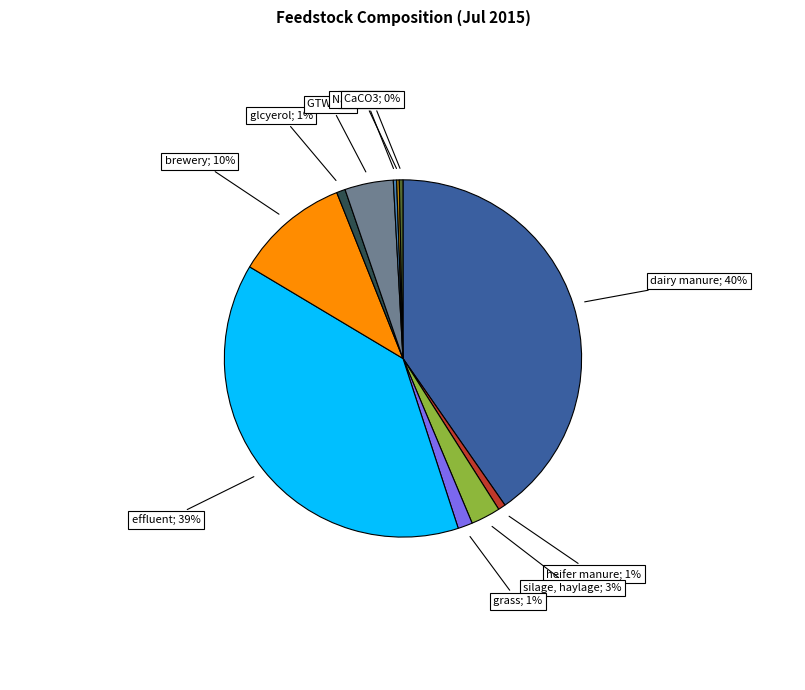

Is there a majority slice in this chart?

No